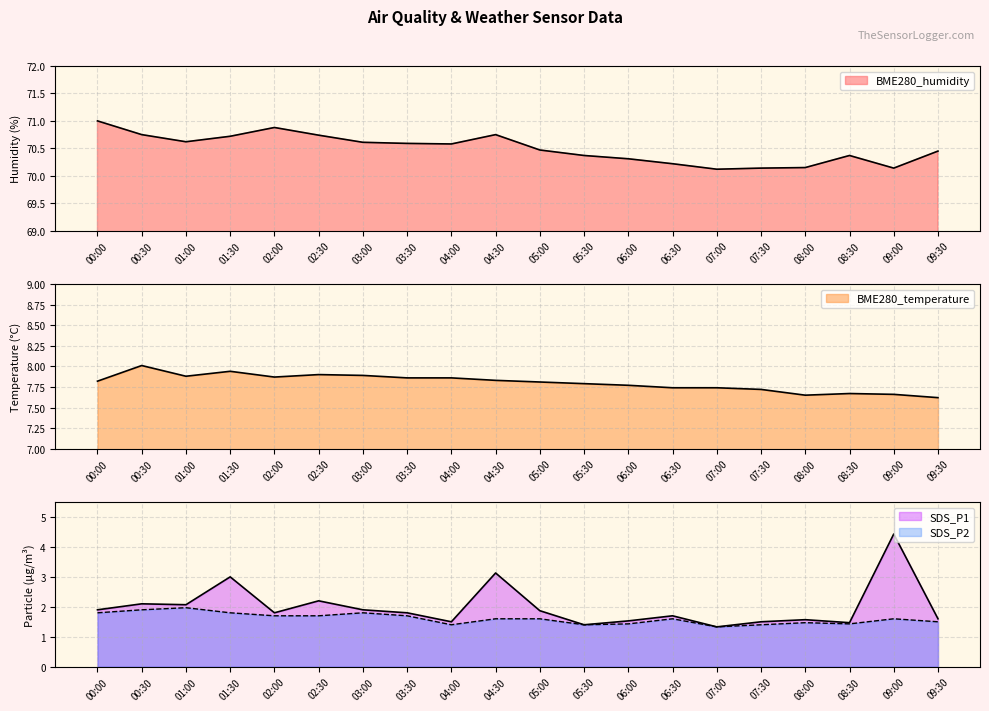

True or false: BME280_humidity and BME280_temperature cross at least once.

False